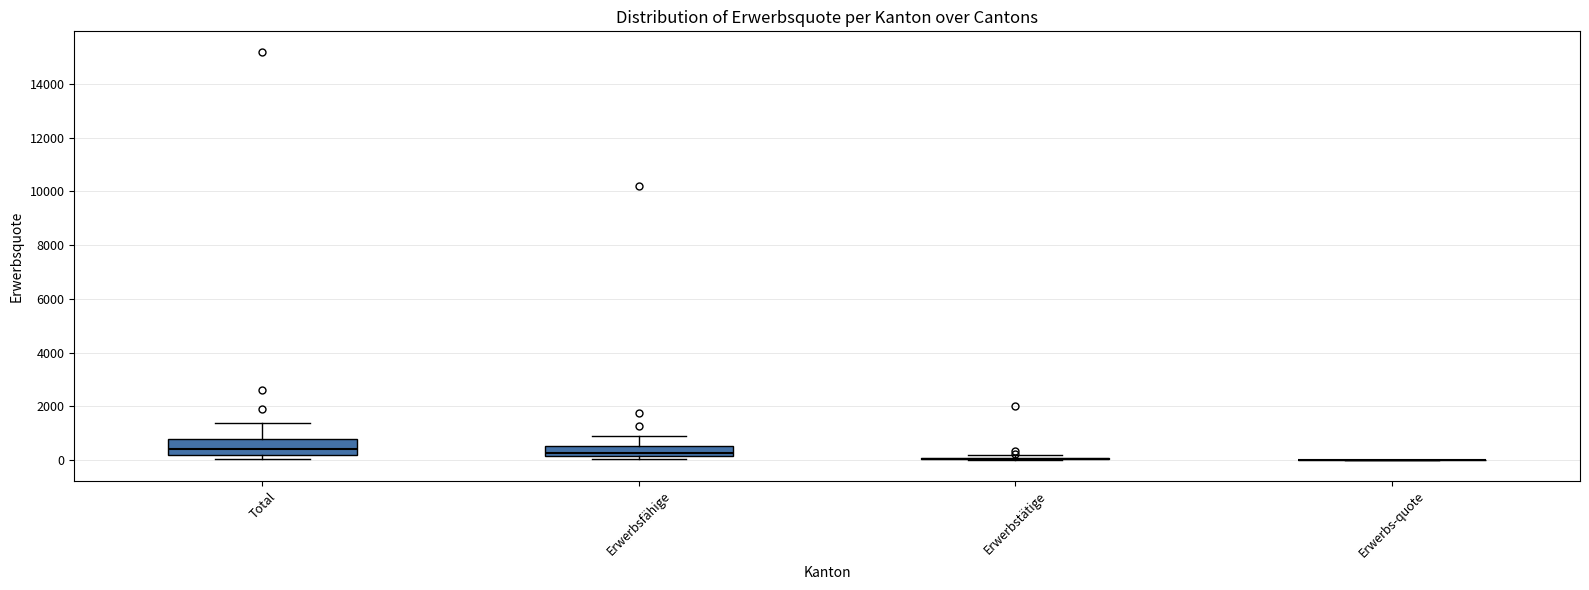

Reading left to right, read every box against the y-axis: the position of its median line, the range the box covers, and the ends of its whiskers. The values are not printed on the chart, so give them approximately, as read against the axis.

Total: median 400, box 200 to 800, whiskers 0 to 1400
Erwerbsfähige: median 200 (just above the box's lower edge), box 200 to 600, whiskers 0 to 800
Erwerbstätige: box collapsed to a line at 0, whiskers 0 to 200
Erwerbs-quote: box collapsed to a line at 0, whiskers 0 to 0